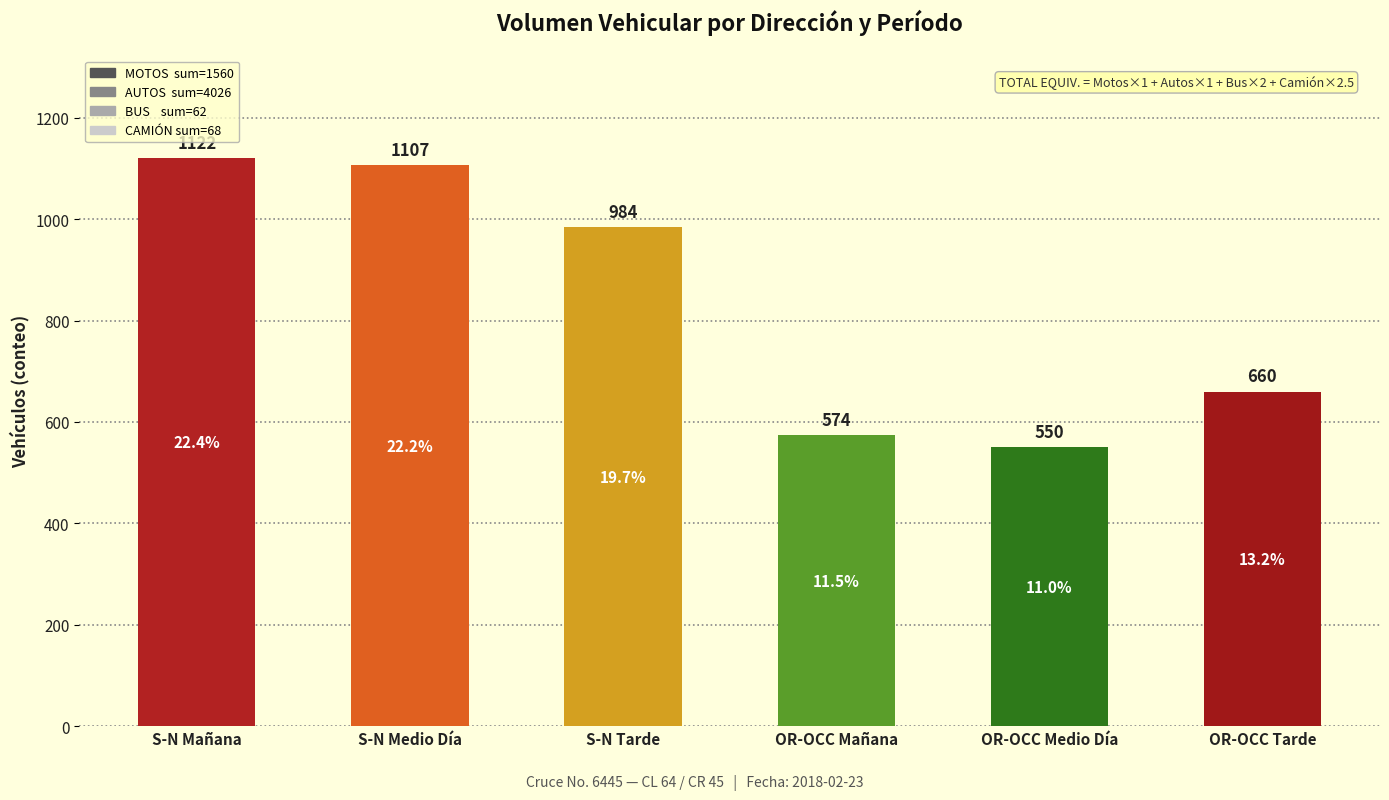

How many categories are shown in the chart?

6